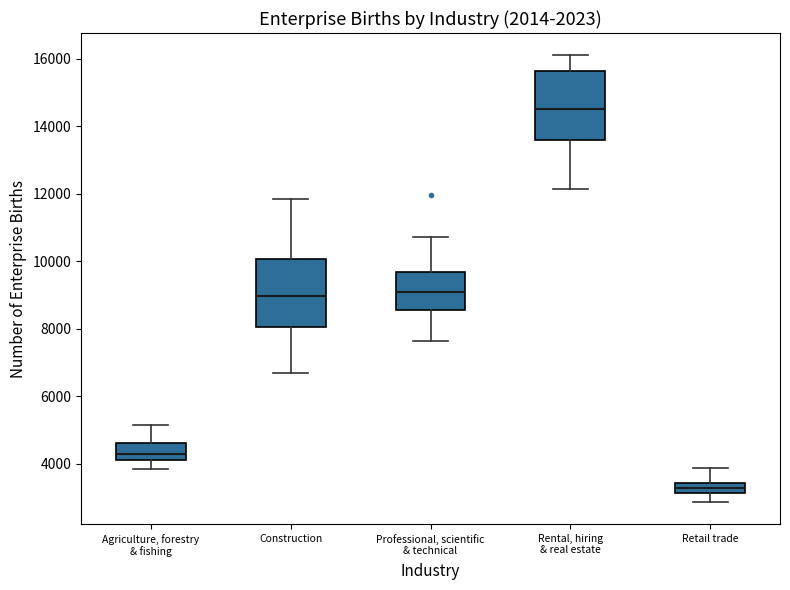

Reading left to right, transcribe this box plot: for each box, give where its median line is, the range the box spans, and where its two whiskers end, as read against the y-axis. The values are not printed on the chart, so give them approximately, as read against the axis.

Agriculture, forestry & fishing: median 4200, box 4000 to 4600, whiskers 3800 to 5200
Construction: median 9000, box 8000 to 10000, whiskers 6600 to 11800
Professional, scientific & technical: median 9000, box 8600 to 9600, whiskers 7600 to 10800
Rental, hiring & real estate: median 14600, box 13600 to 15600, whiskers 12200 to 16200
Retail trade: median 3200 (inside the box), box 3200 to 3400, whiskers 2800 to 3800